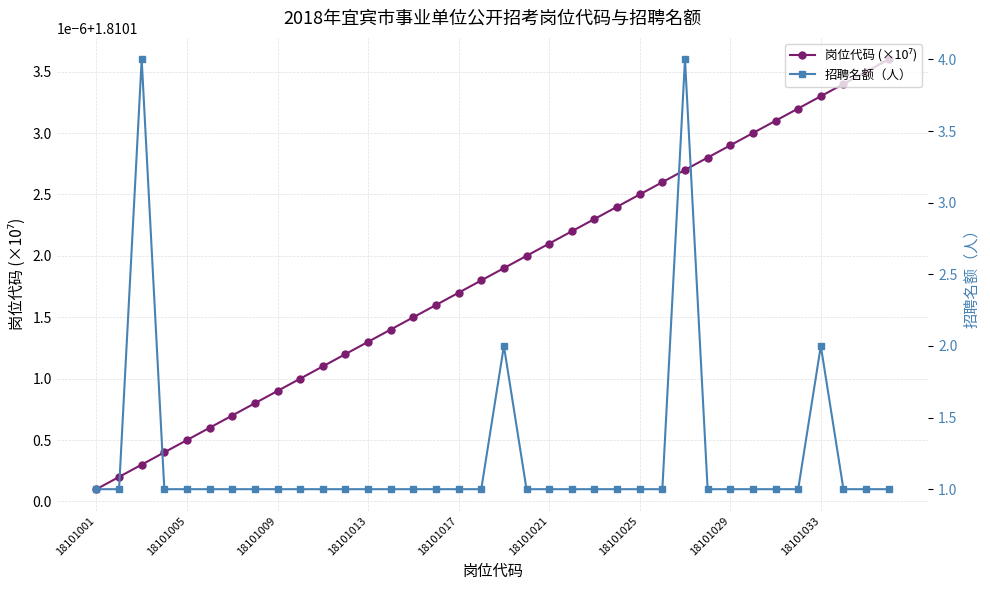

What is the difference between the second highest and minimum values in the 招聘名额（人） series?

3.0